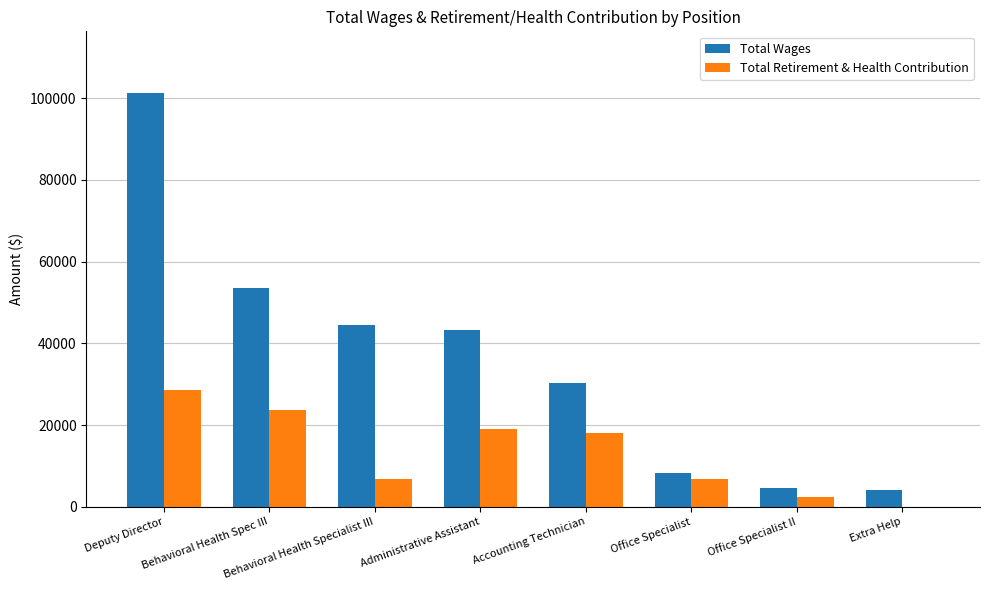

The Total Wages series shows 2064 at Office Specialist. True or false?

False